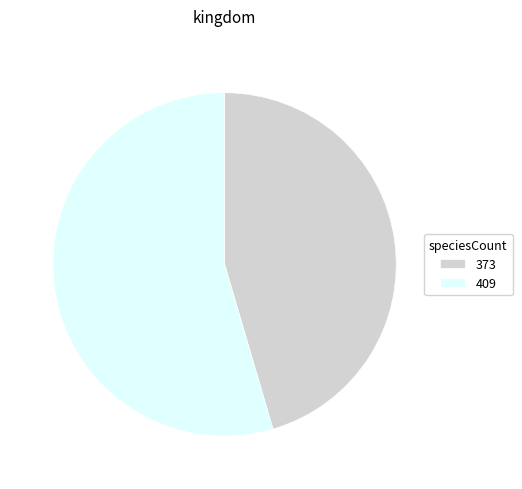

Does 409 account for over 50% of the chart?

Yes